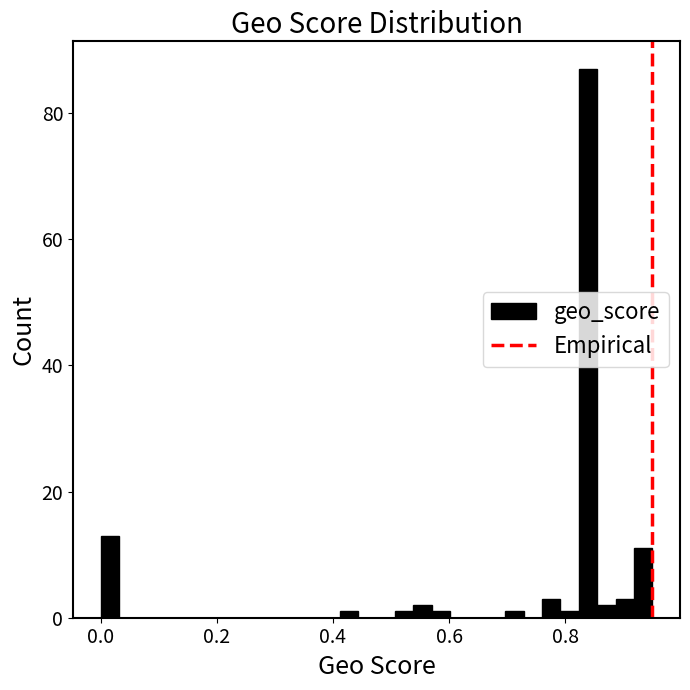

Read against the x-axis, roughly where is the centre of the tallest bar?

0.84